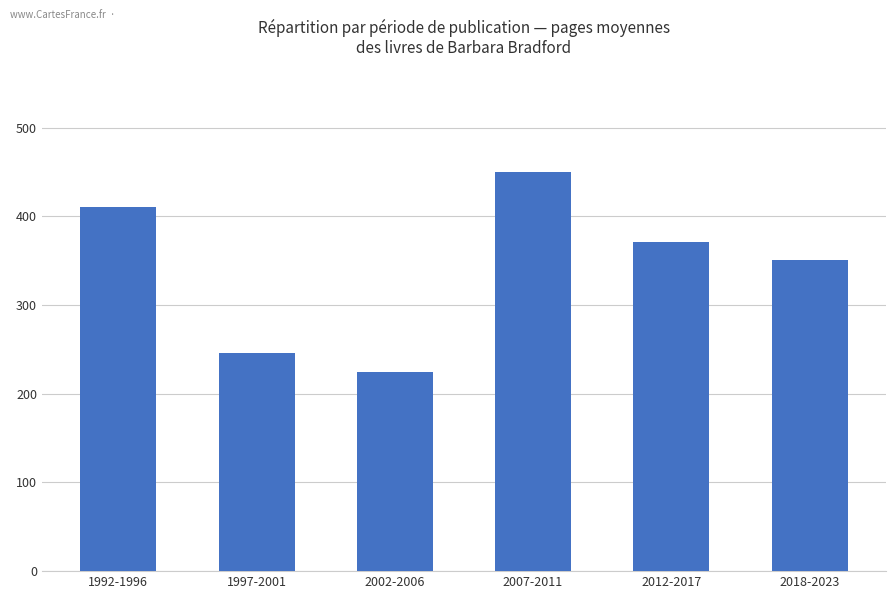

The value at 2002-2006 is 224. True or false?

True